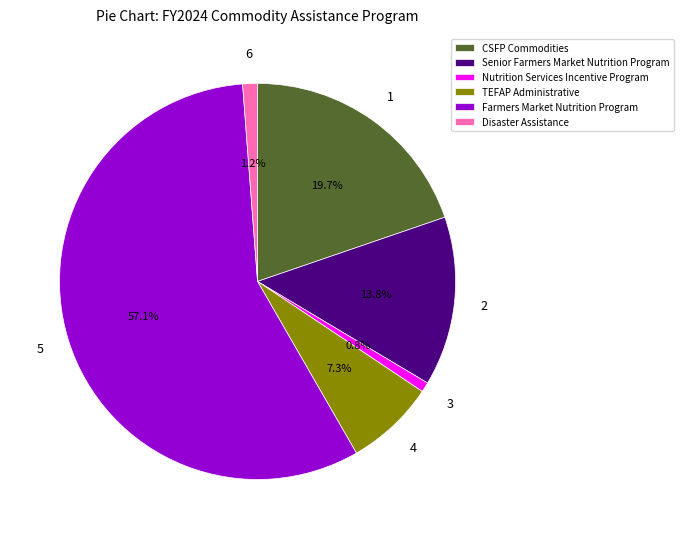

Is Farmers Market Nutrition Program the majority of the pie?

Yes